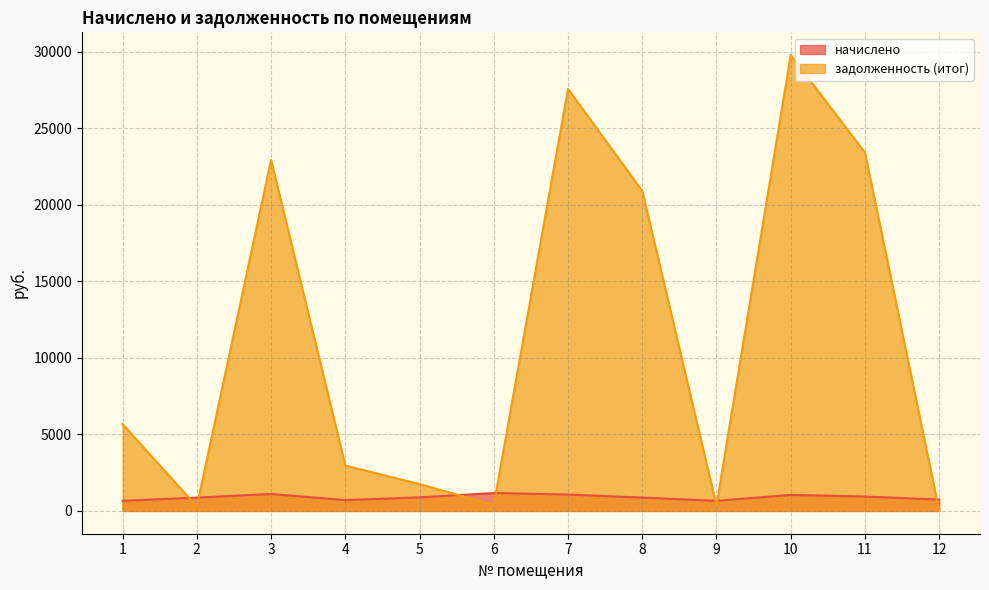

Where do начислено and задолженность (итог) first cross each other?

1 and 2